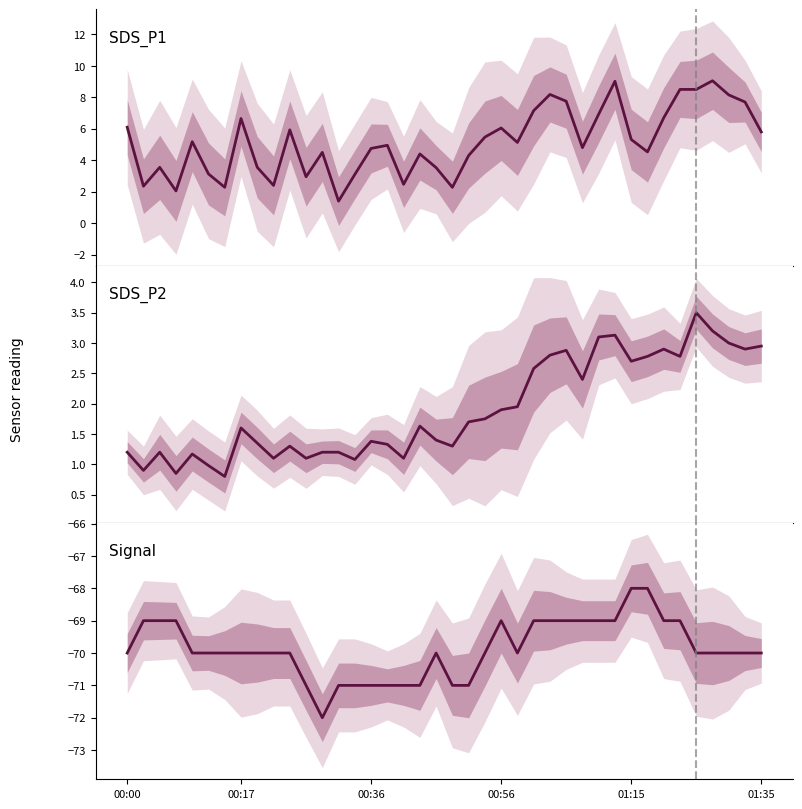

What is the greatest value displayed?

9.1